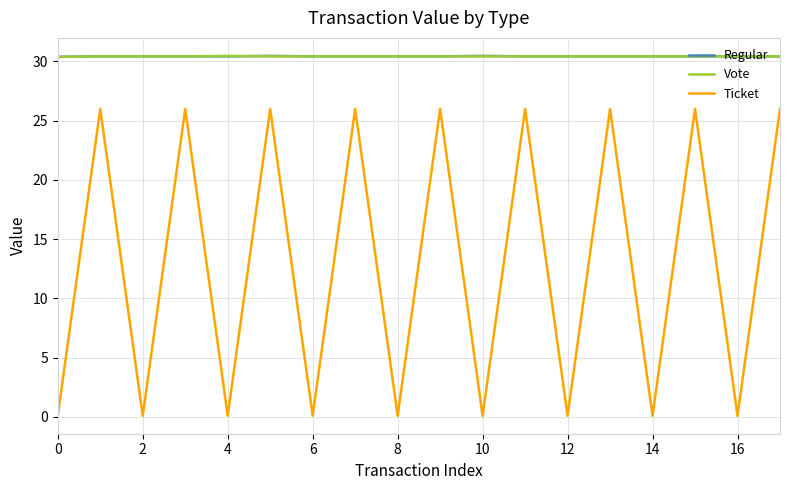

True or false: Ticket and Vote intersect in this chart.

False